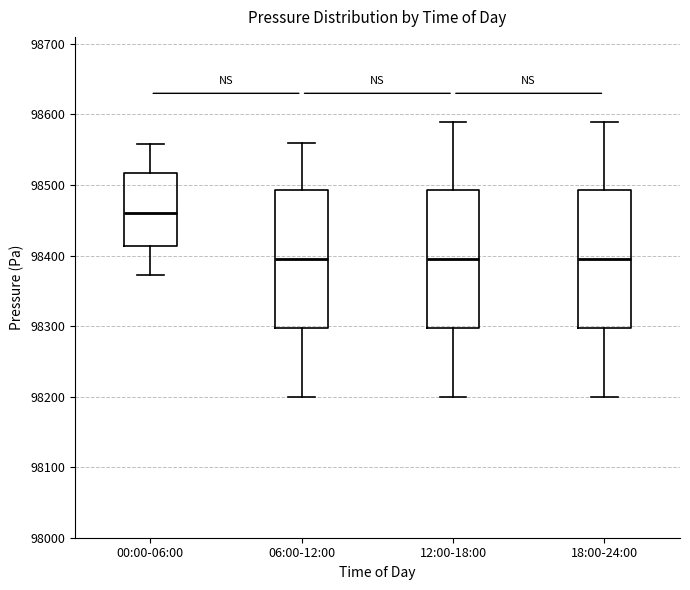

Where does the lower whisker of the box for 00:00-06:00 end on the y-axis? The values are not printed on the chart, so give them approximately, as read against the axis.

98370